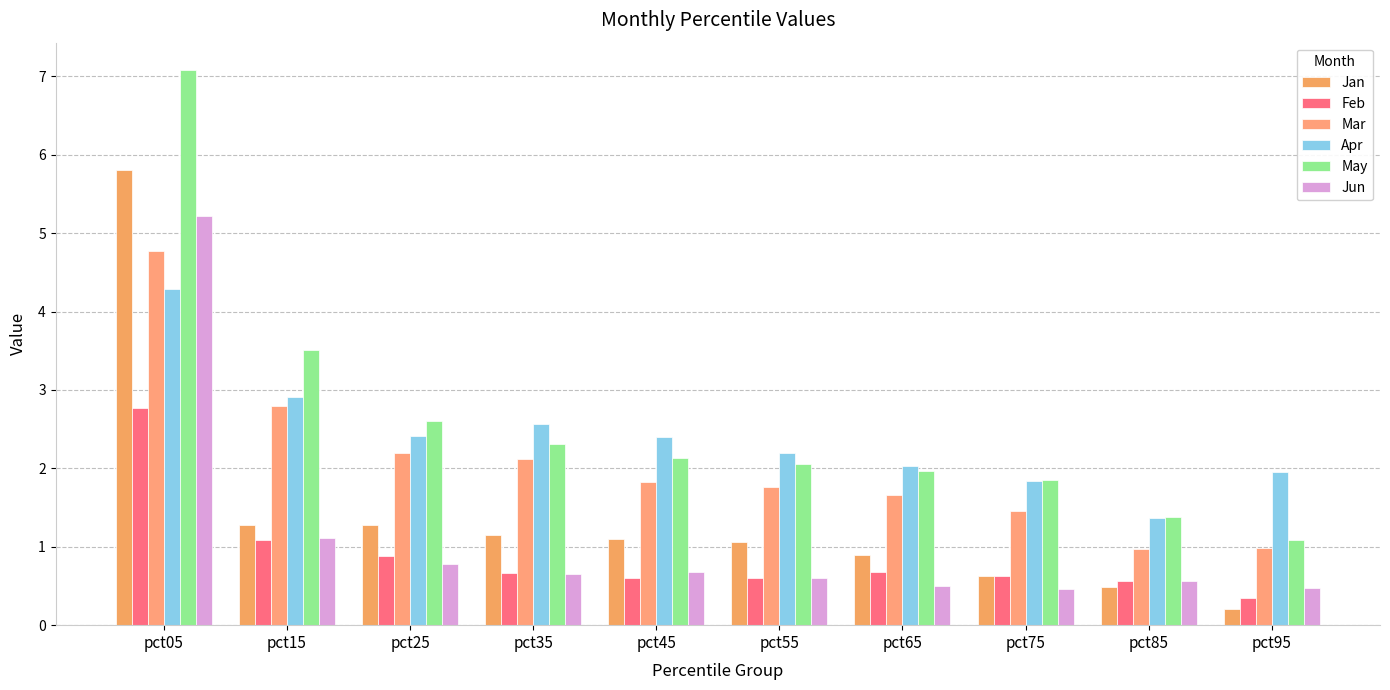

Rank the series at pct35 from highest to lowest value.

Apr, May, Mar, Jan, Feb, Jun